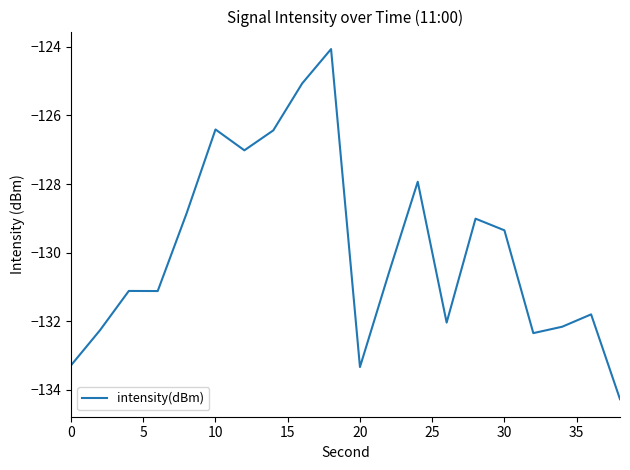

Does the chart have visible grid lines?

No